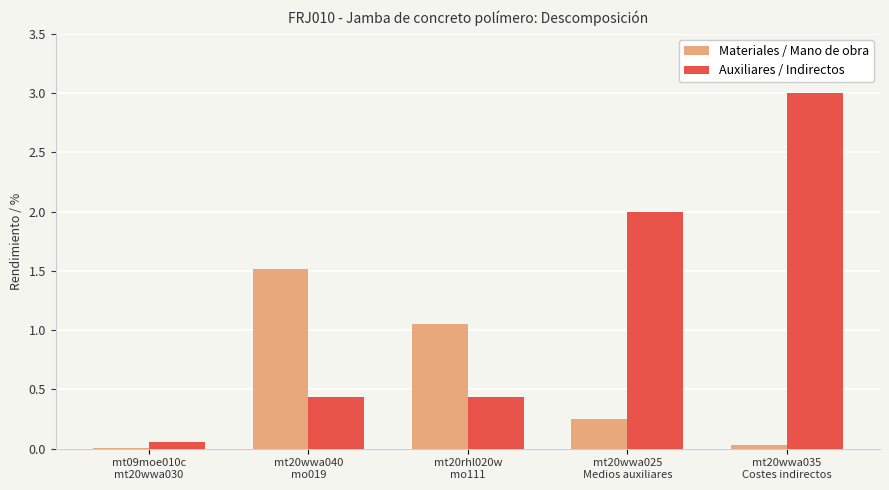

What is the maximum value shown in the chart?

3.0